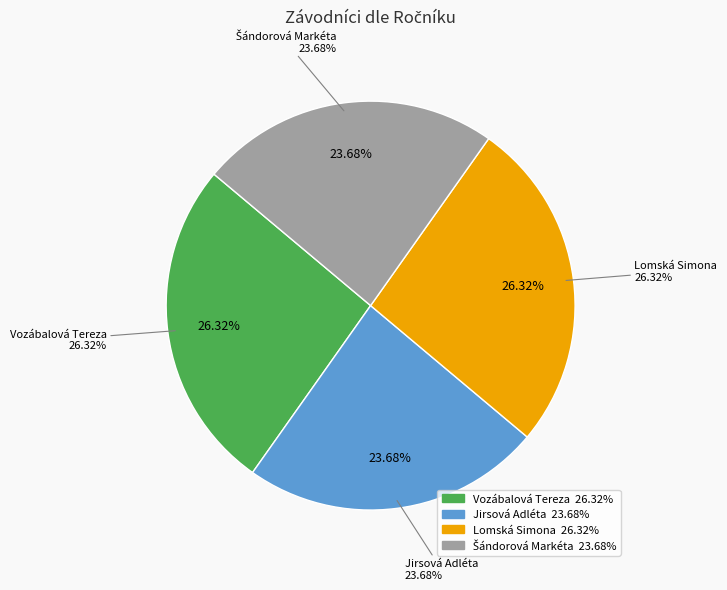

What is the largest slice in the pie chart?

Vozábalová Tereza